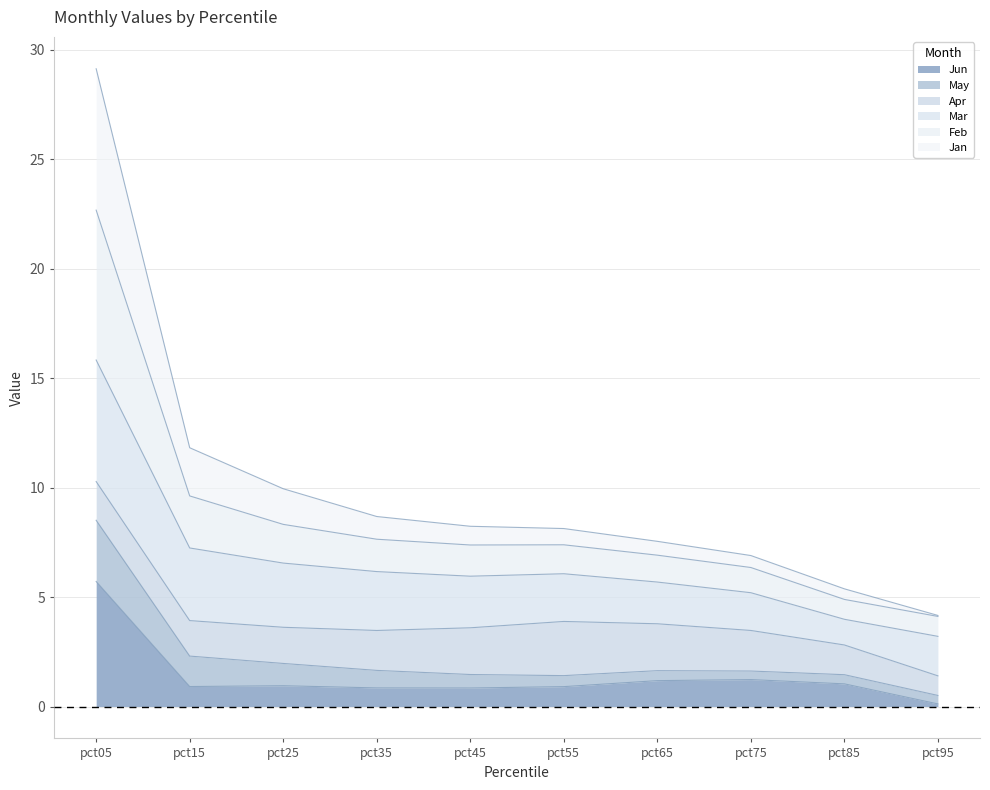

What is the difference between the second highest and minimum values in the Feb series?

5.5